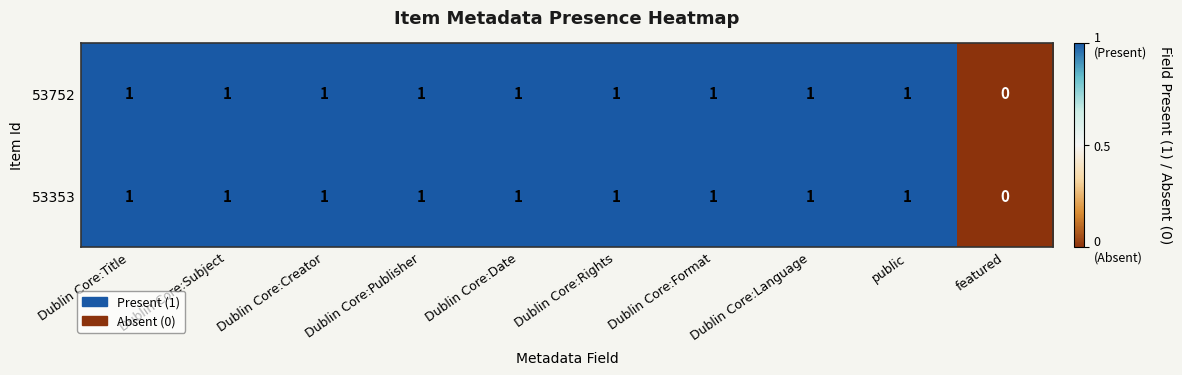

Which label corresponds to the smallest value in the chart?

featured